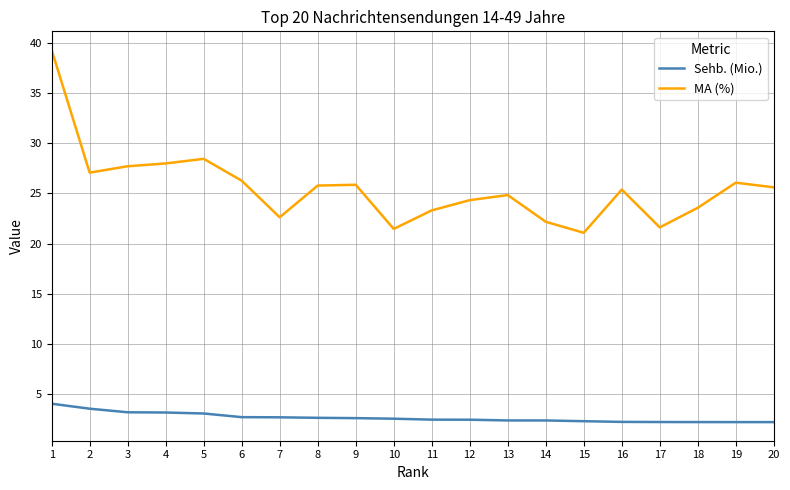

At 13, list the series in order from smallest to largest.

Sehb. (Mio.), MA (%)